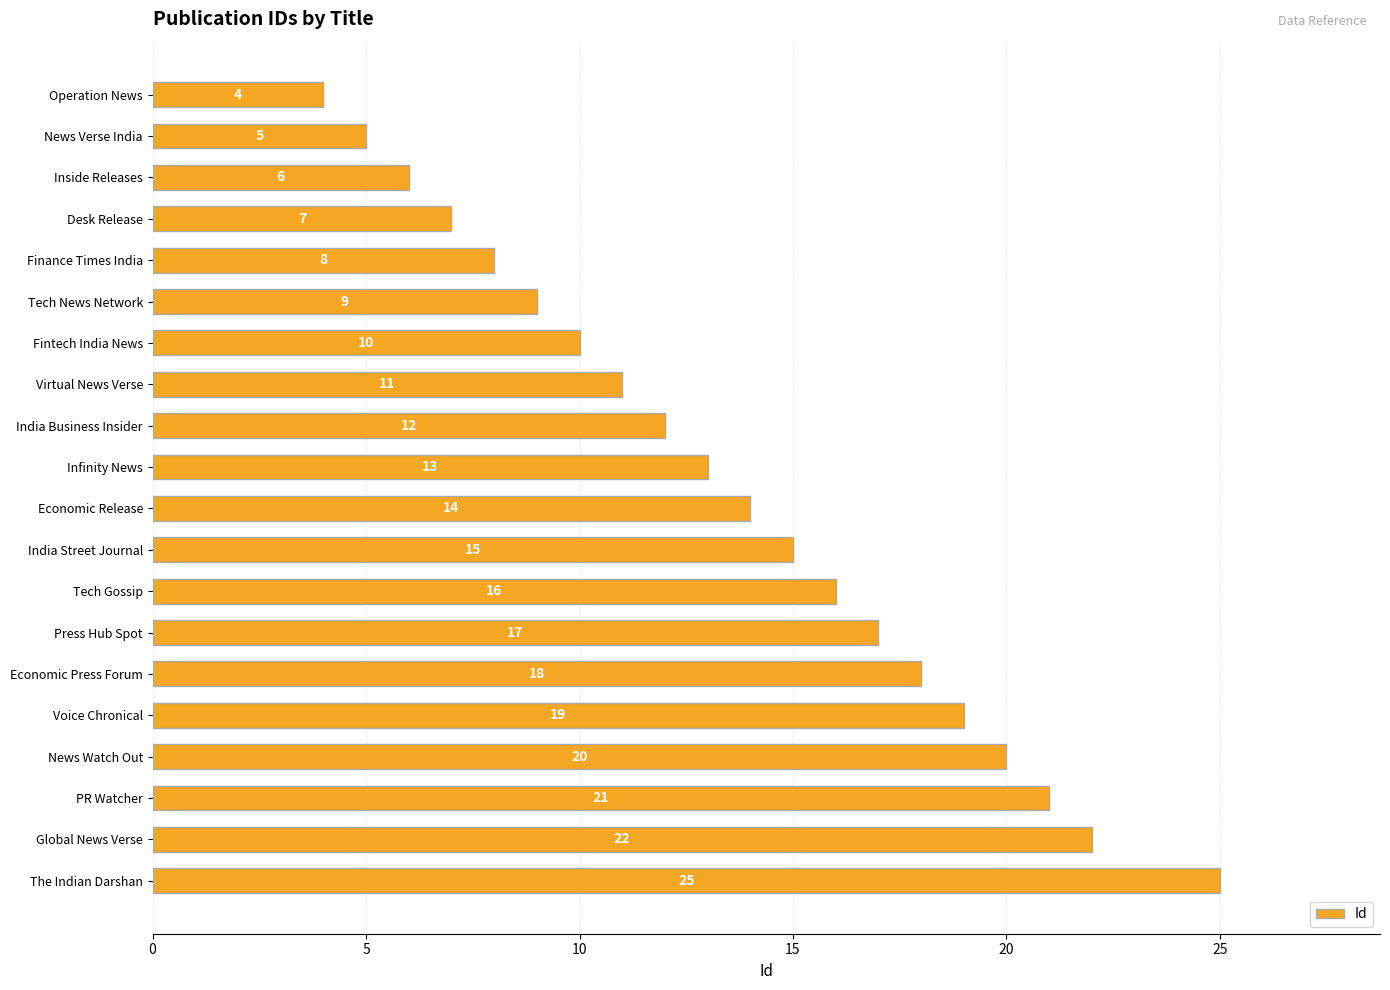

Does the chart contain any negative values?

No